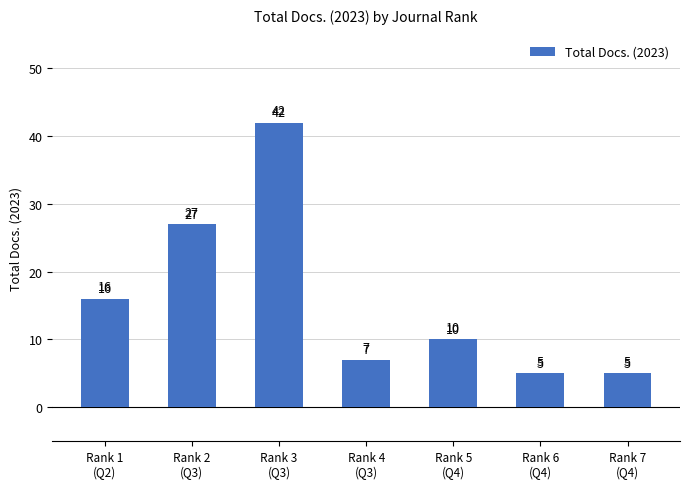

Is it true that the value at Rank 3
(Q3) is 10?

False